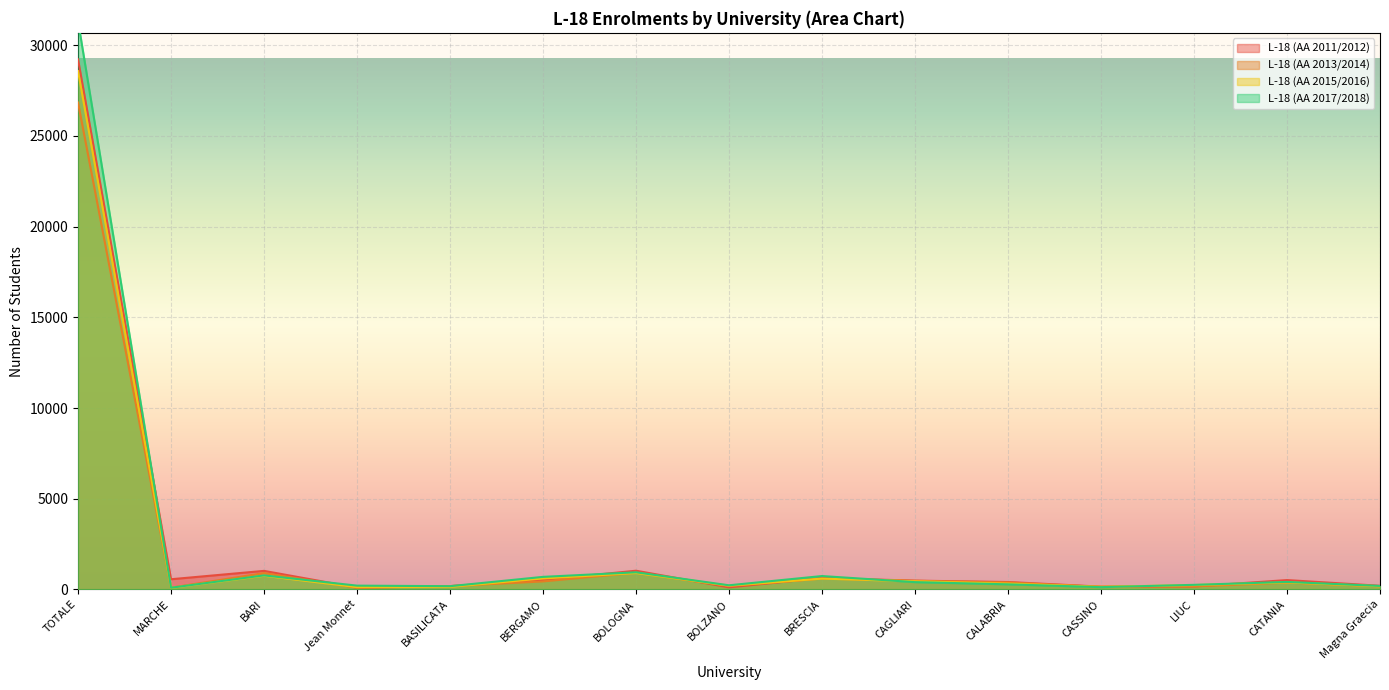

Is it true that L-18 (AA 2015/2016) equals 902 at BOLOGNA?

True